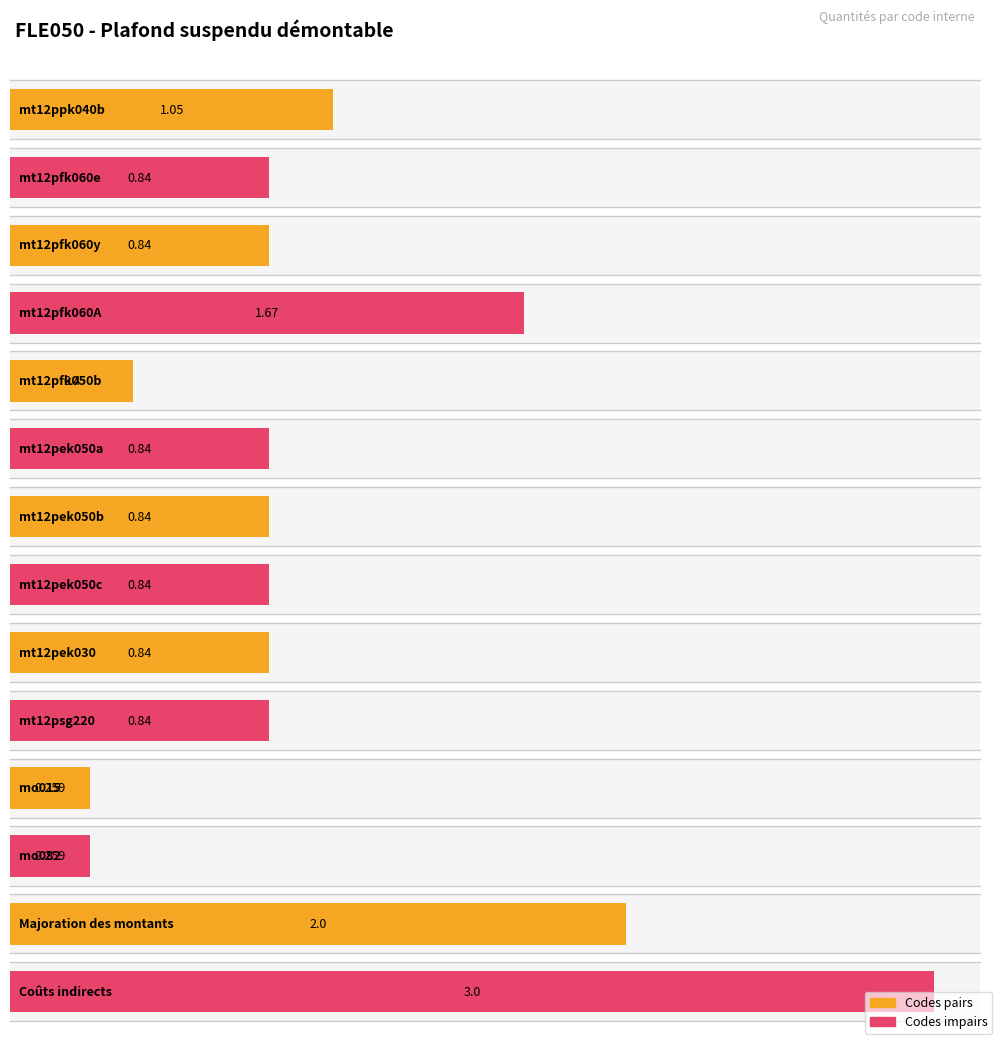

Rank the categories by value from lowest to highest.

mo015, mo082, mt12pfk050b, mt12pfk060e, mt12pfk060y, mt12pek050a, mt12pek050b, mt12pek050c, mt12pek030, mt12psg220, mt12ppk040b, mt12pfk060A, Majoration des montants, Coûts indirects